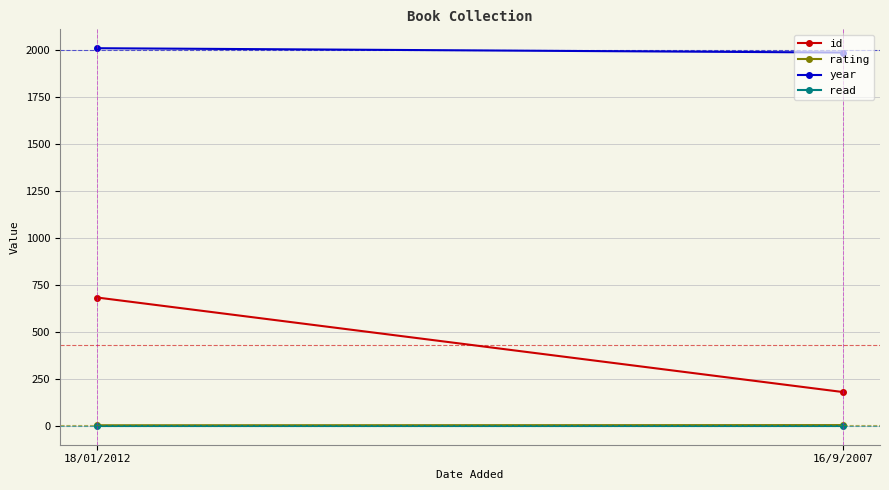

Reading left to right, list all the values displayed in this chart.

id: 684	181
rating: 4	5
year: 2011	1988
read: 1	1